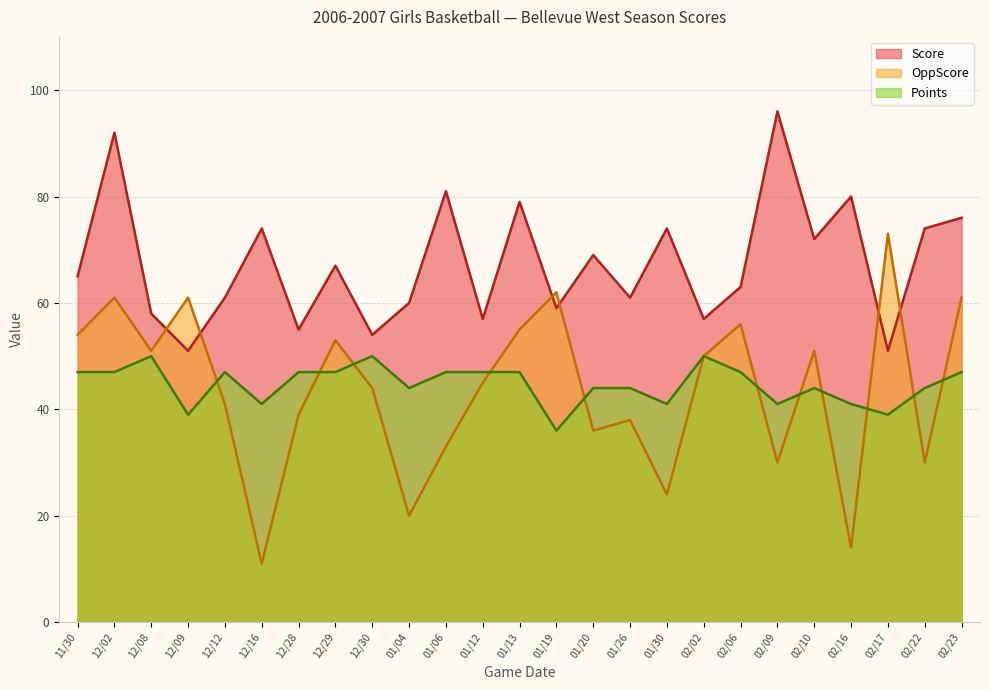

What is the difference between the maximum and second lowest values in the Points series?

11